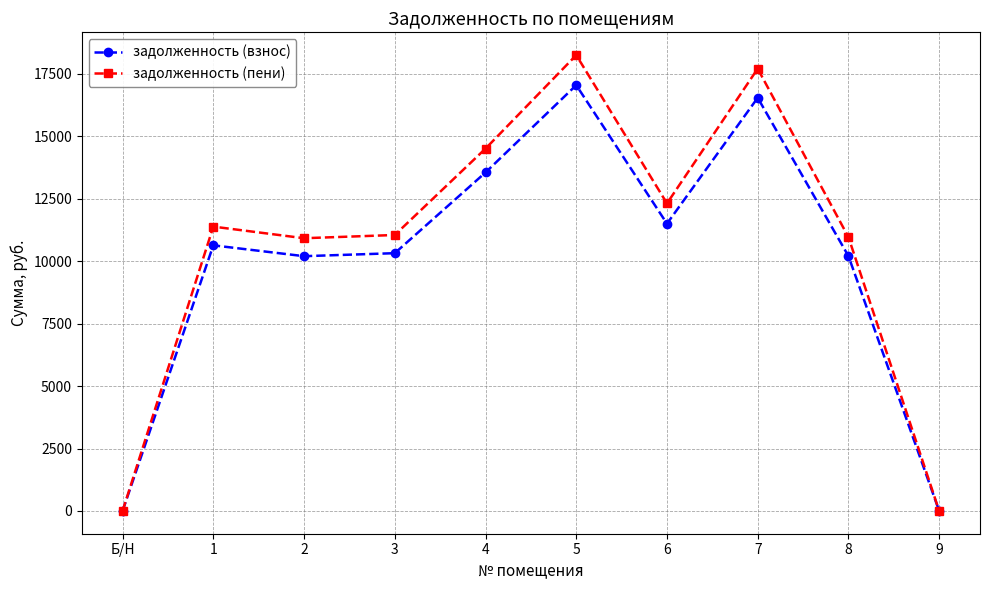

Rank the series by their maximum value, from lowest to highest.

задолженность (взнос), задолженность (пени)